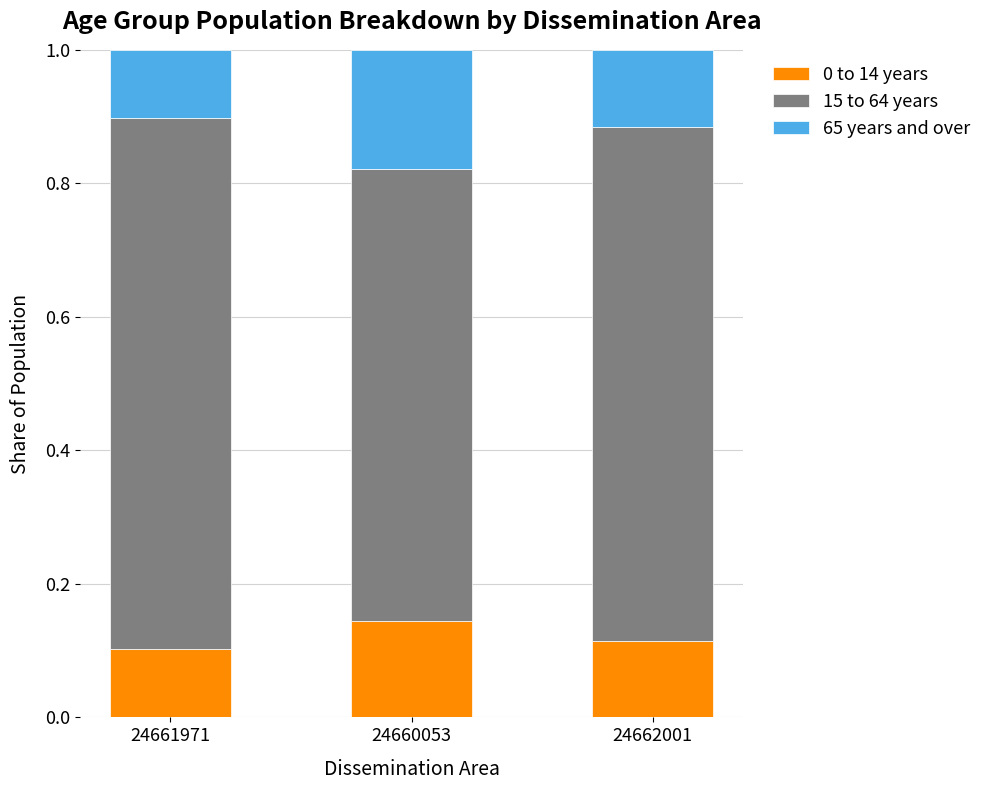

At which label does 0 to 14 years reach its peak?

24660053